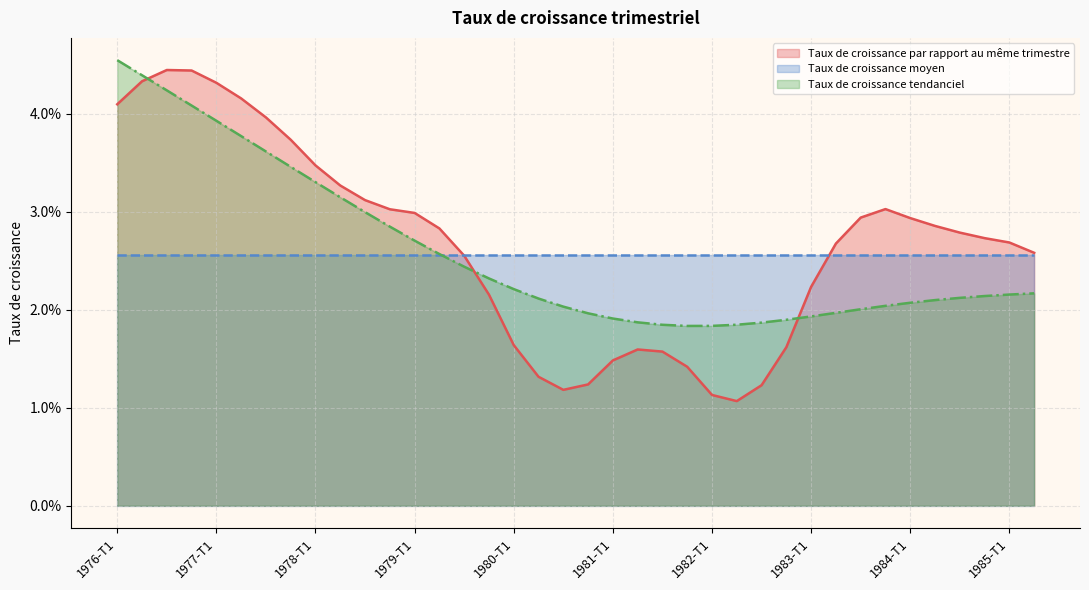

At which category is the sum across all series the highest?

1976-T2